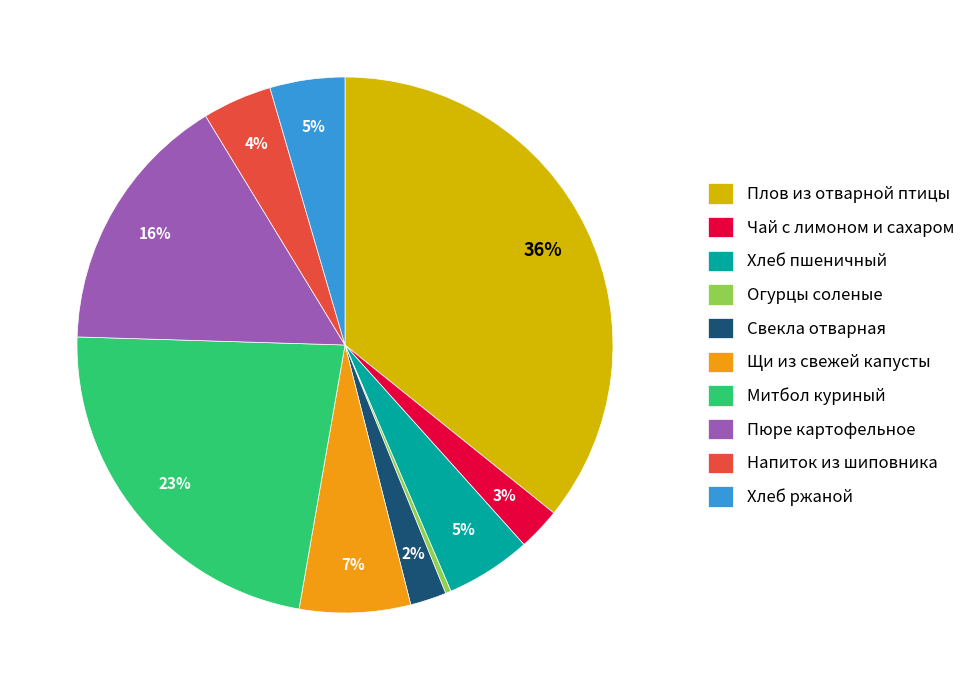

Between Щи из свежей капусты and Напиток из шиповника, which is larger?

Щи из свежей капусты